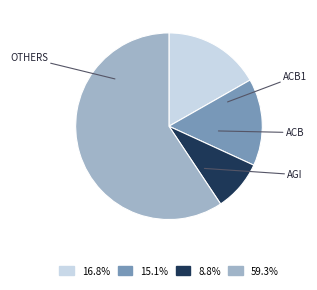

Is there any slice that represents more than half of the pie?

Yes